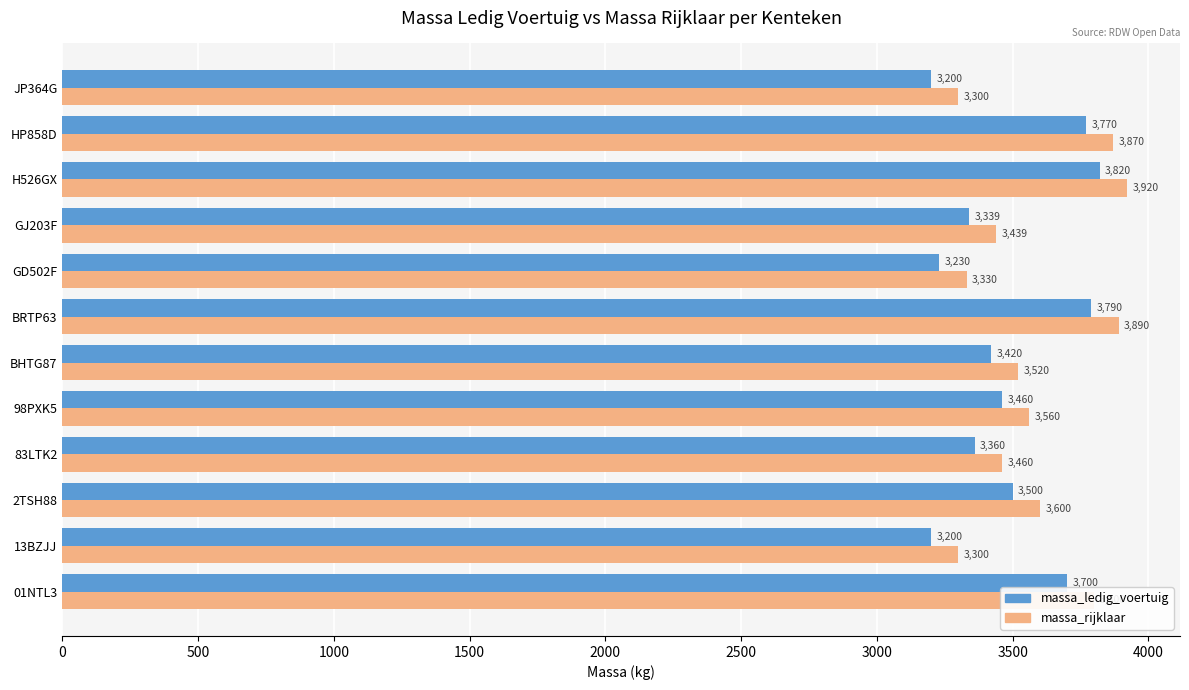

Rank the series by their maximum value, from lowest to highest.

massa_ledig_voertuig, massa_rijklaar